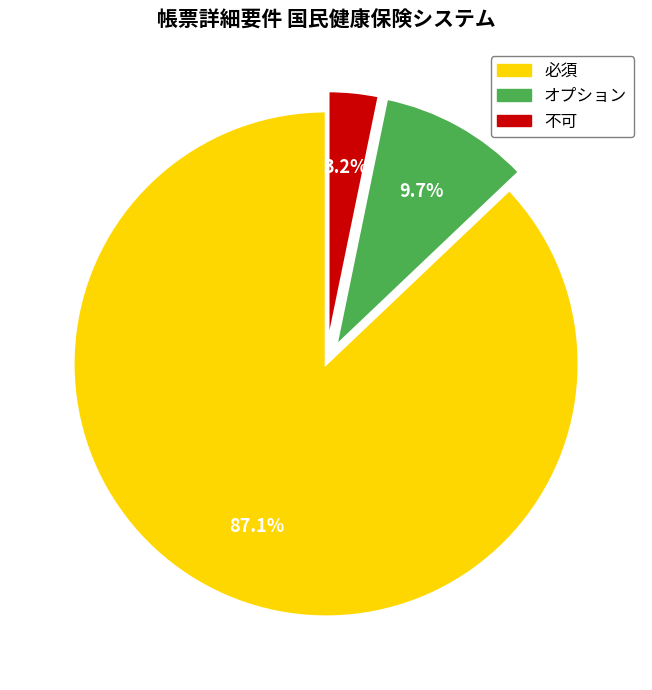

Is the sum of 不可 and 必須 greater than half?

Yes